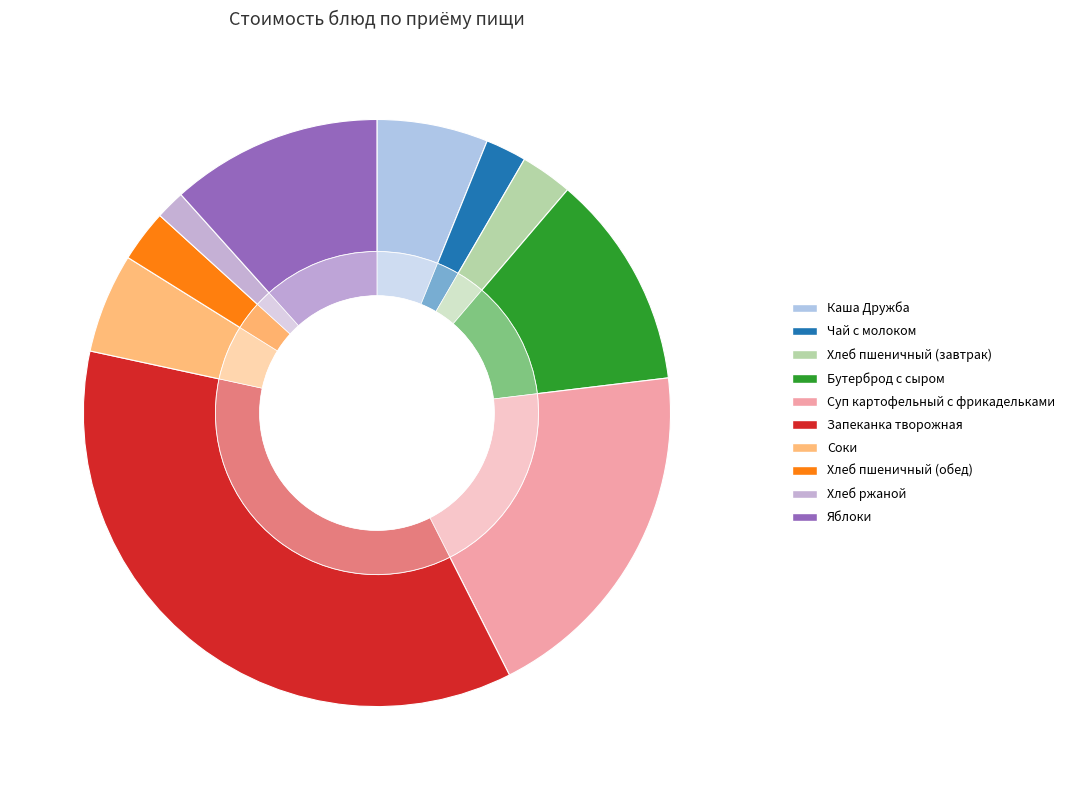

What is the largest slice in the pie chart?

Запеканка творожная